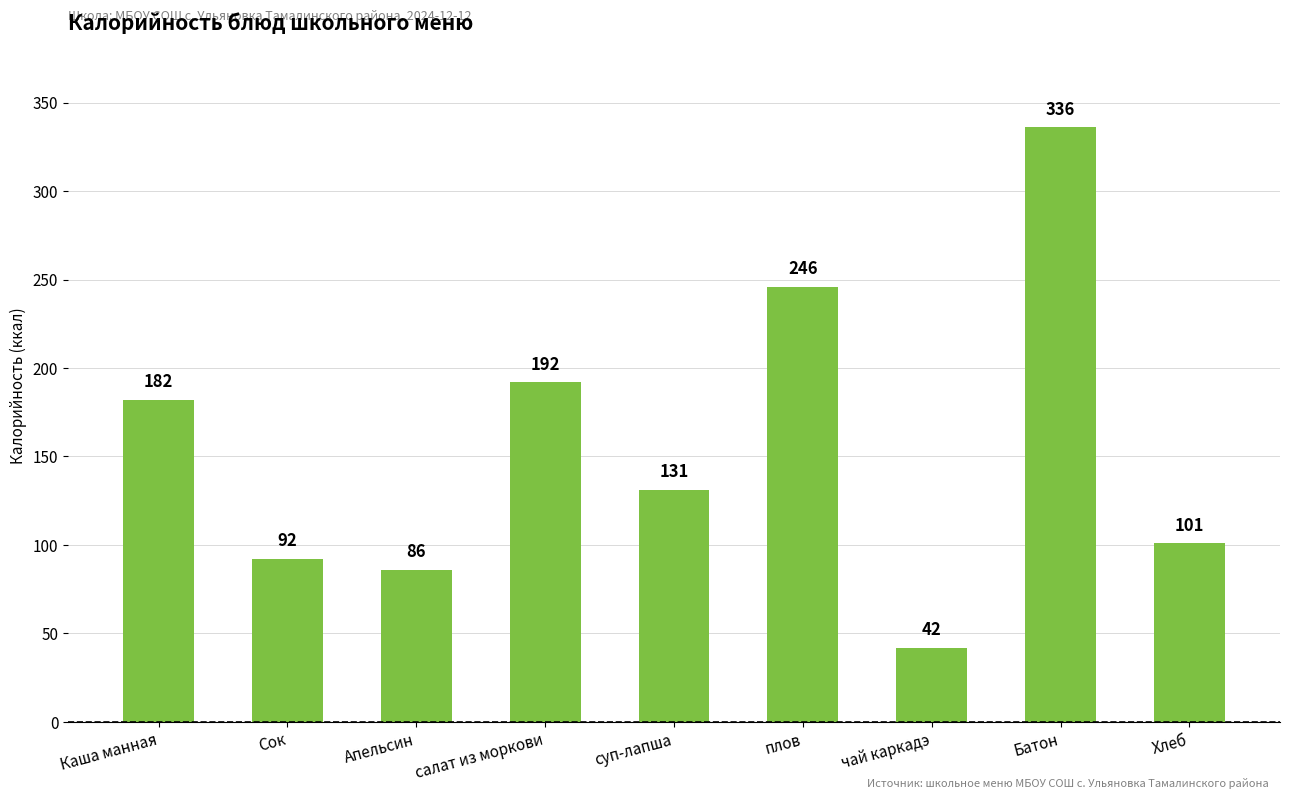

Is it true that the value at салат из моркови is 286?

False